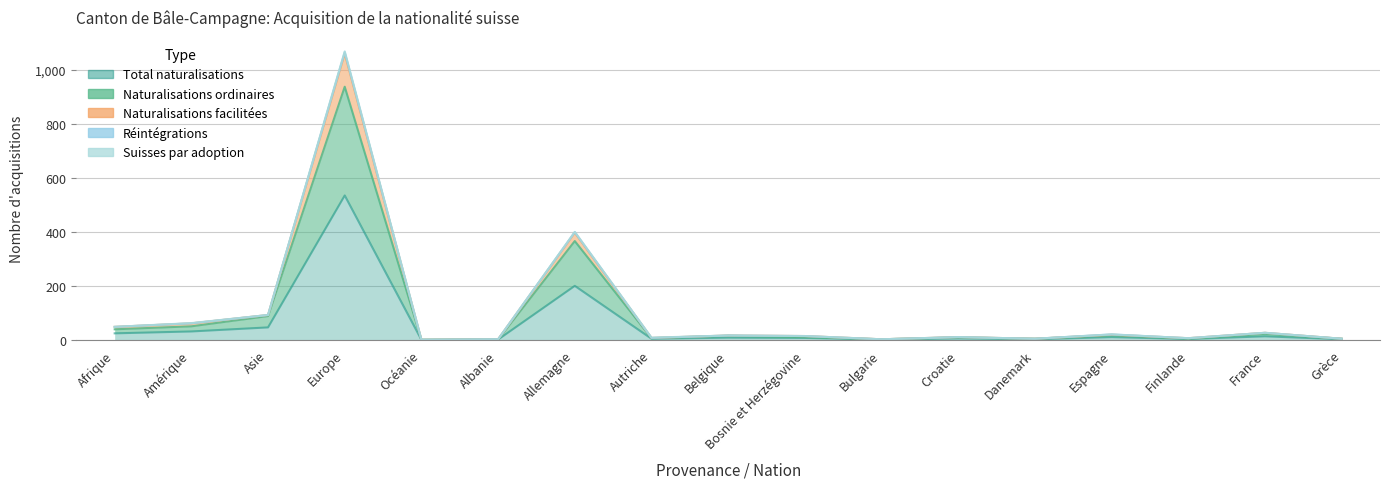

Which category has the highest value in the Total naturalisations series?

Europe